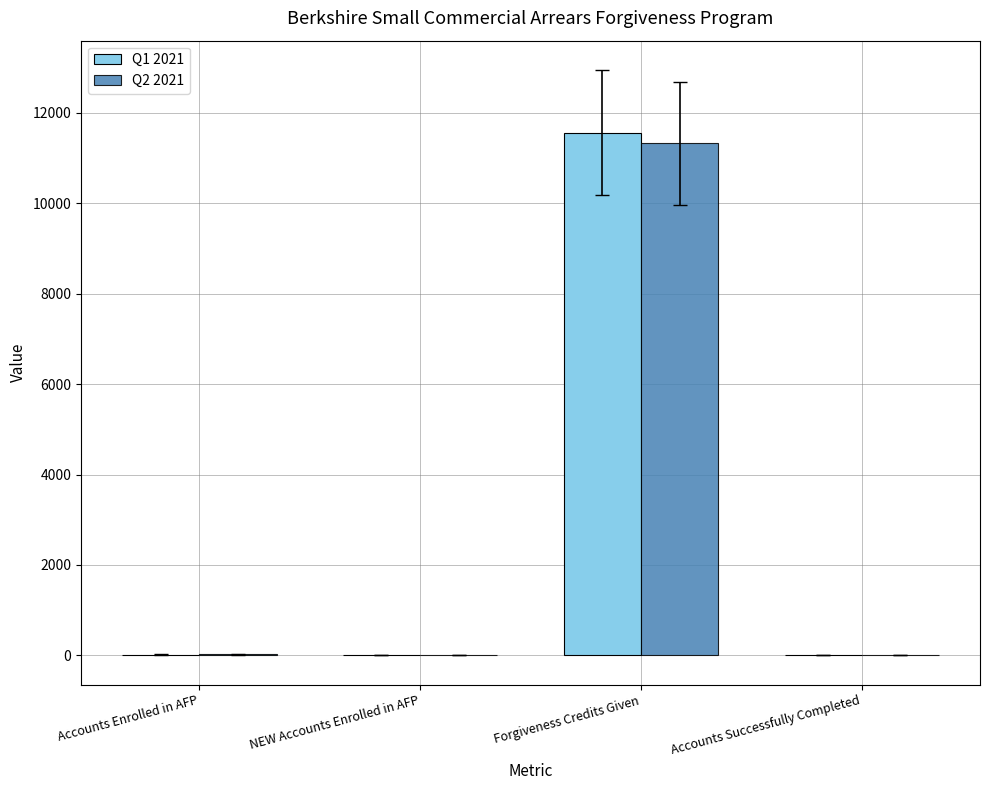

At which category is the sum across all series the highest?

Forgiveness Credits Given